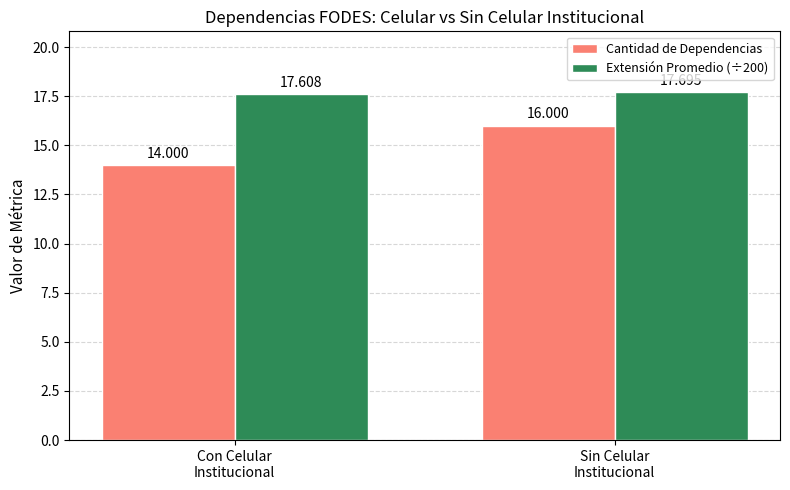

What is the sum of the Cantidad de Dependencias values at Sin Celular
Institucional and Con Celular
Institucional?

30.0